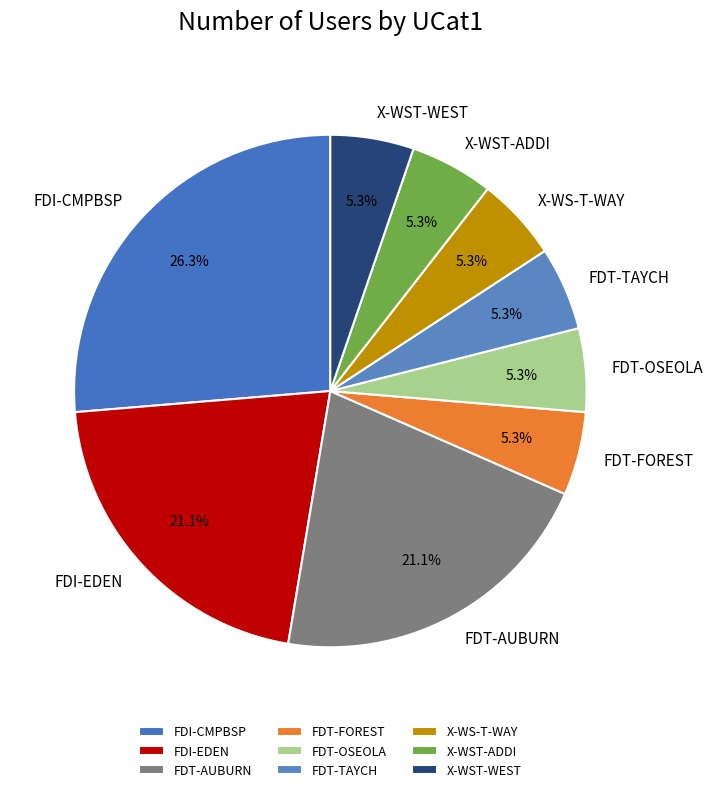

To the nearest percent, what is the combined percentage of X-WS-T-WAY and X-WST-ADDI?

11%